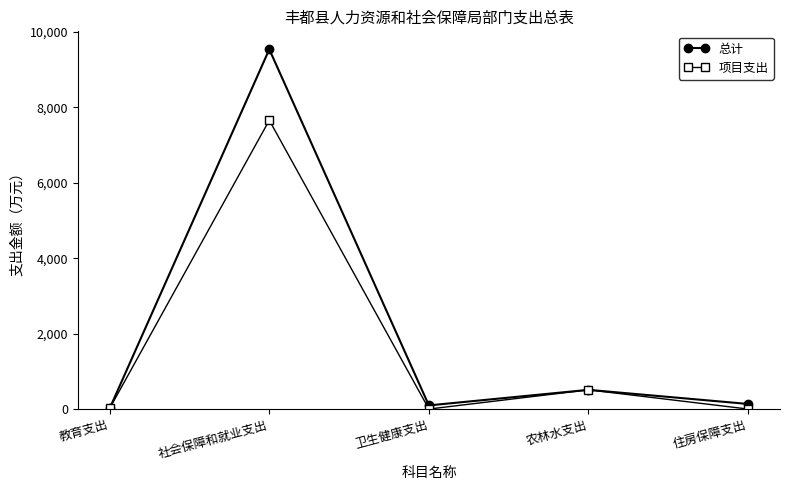

How many values in the 总计 series exceed 134?

3